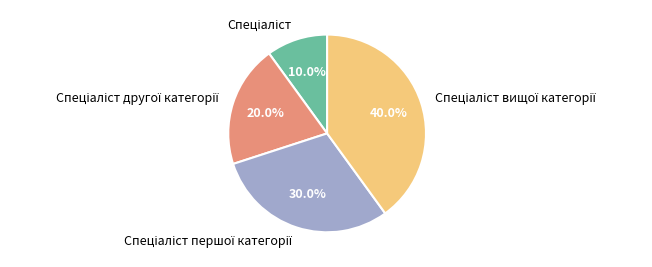

Does any single category account for the majority?

No